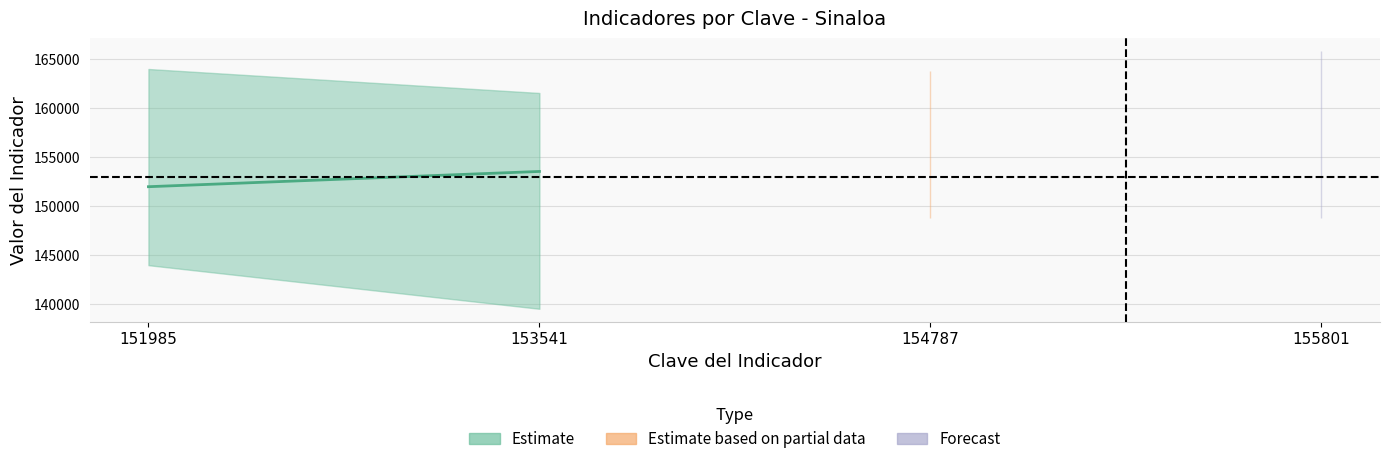

How many Clave del Indicador values are between 153541 and 155801?

3